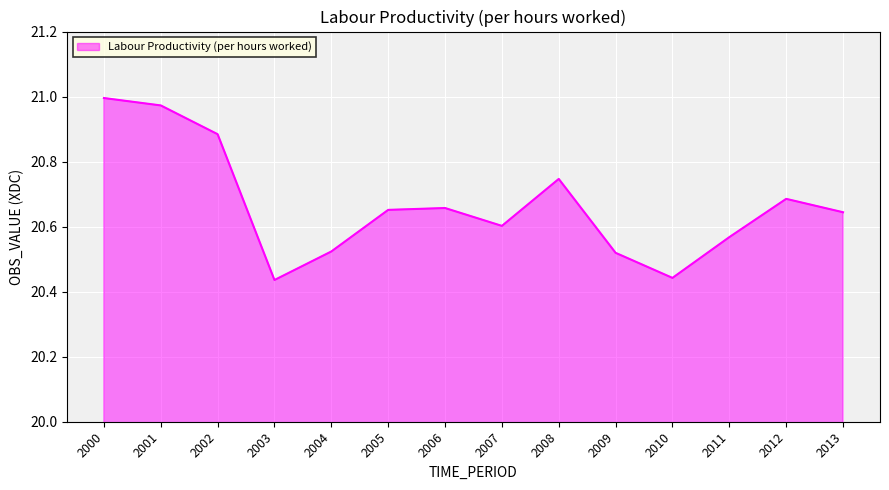

True or false: there are more than 0 points higher than both neighbors.

True